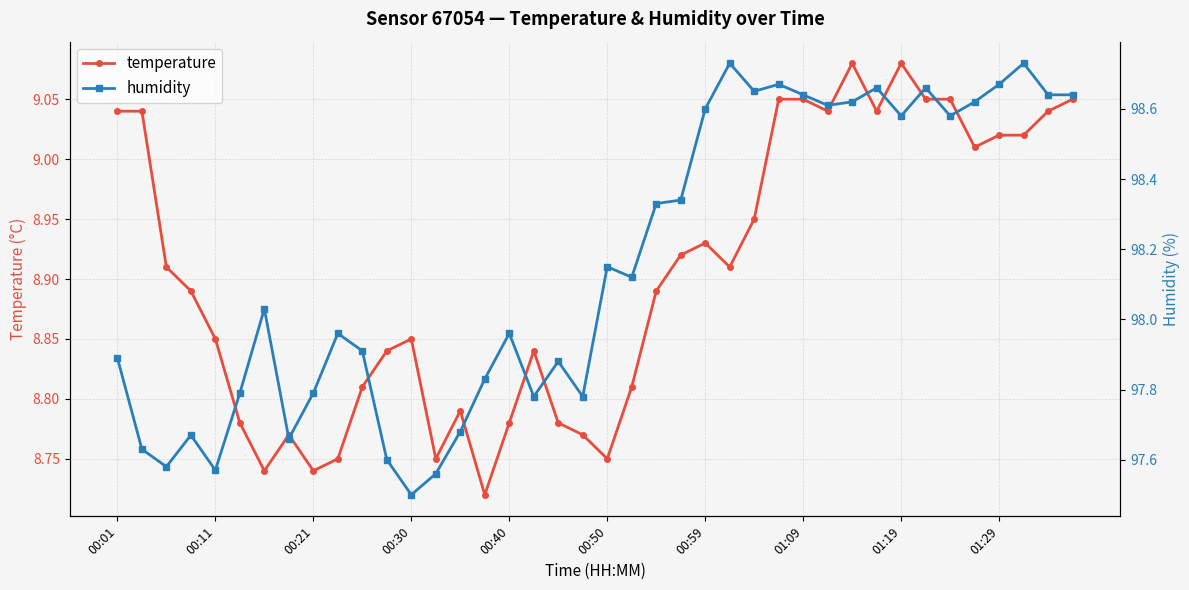

Is the value of humidity at 16 greater than the value of temperature at 00:30?

Yes